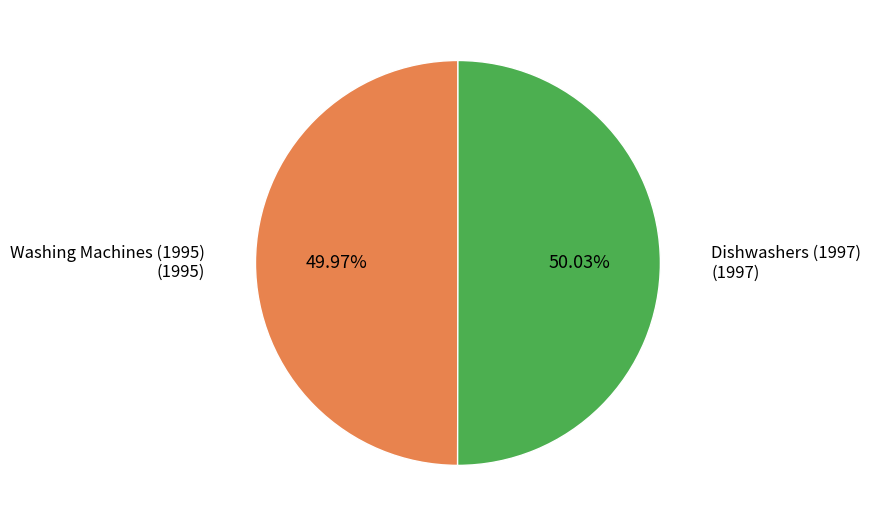

Is there a majority slice in this chart?

Yes